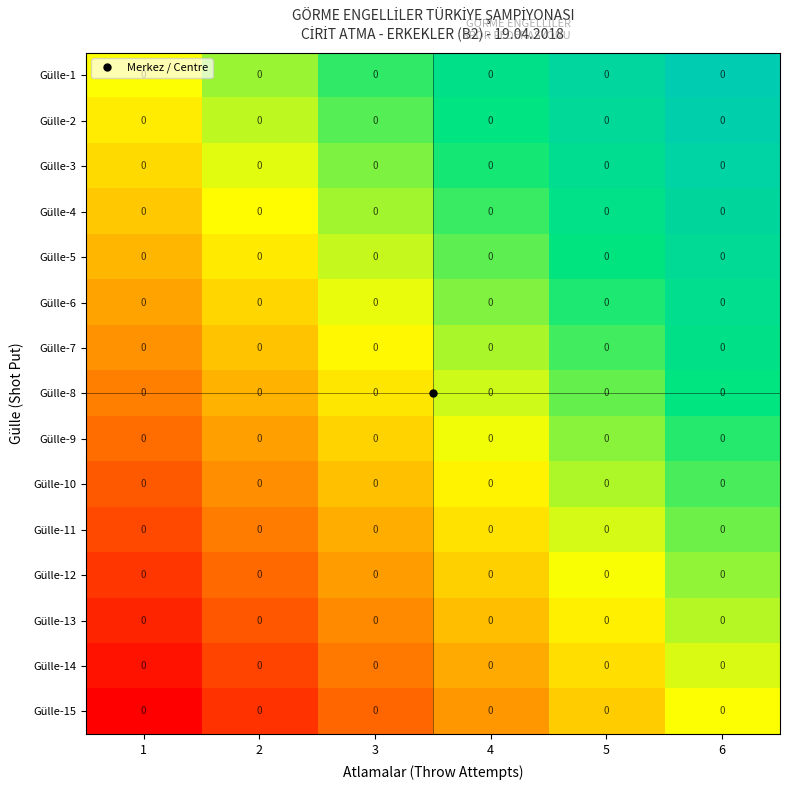

Rank the categories by Gülle-5 value from lowest to highest.

1, 2, 3, 4, 5, 6